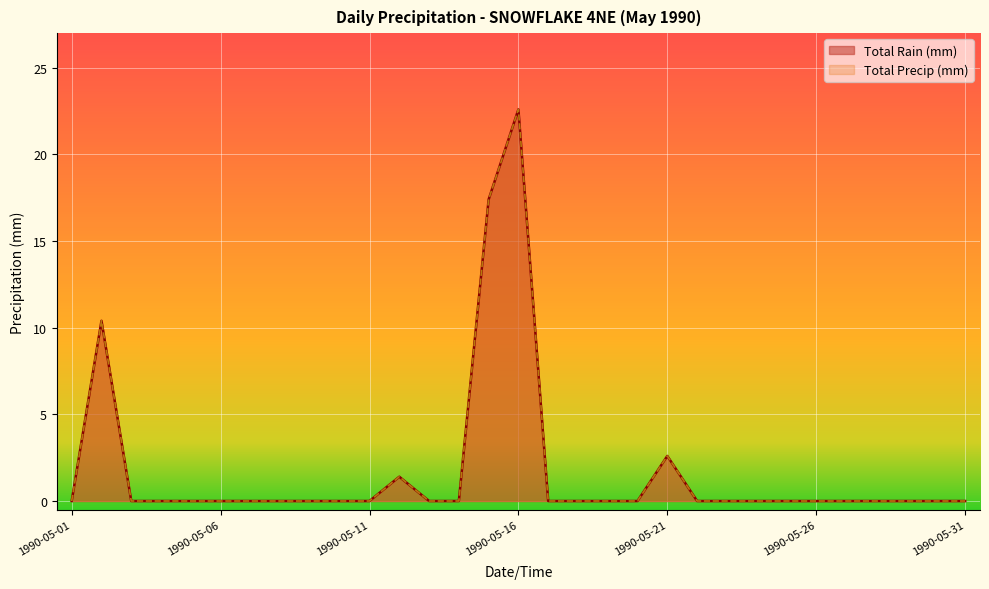

What is the sum of all Total Rain (mm) values?

54.4